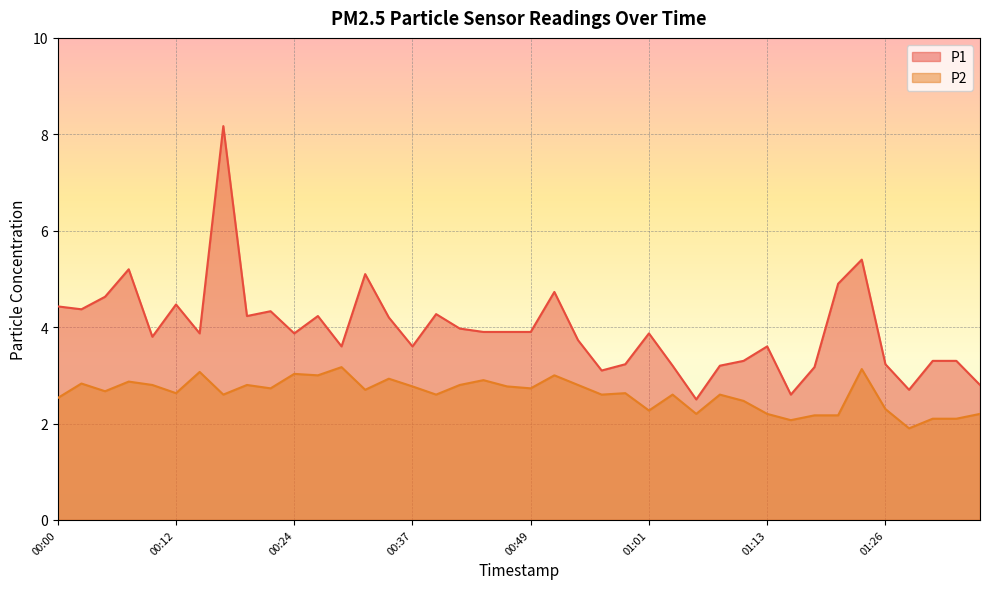

At which label is P1 closest to 5?

00:32